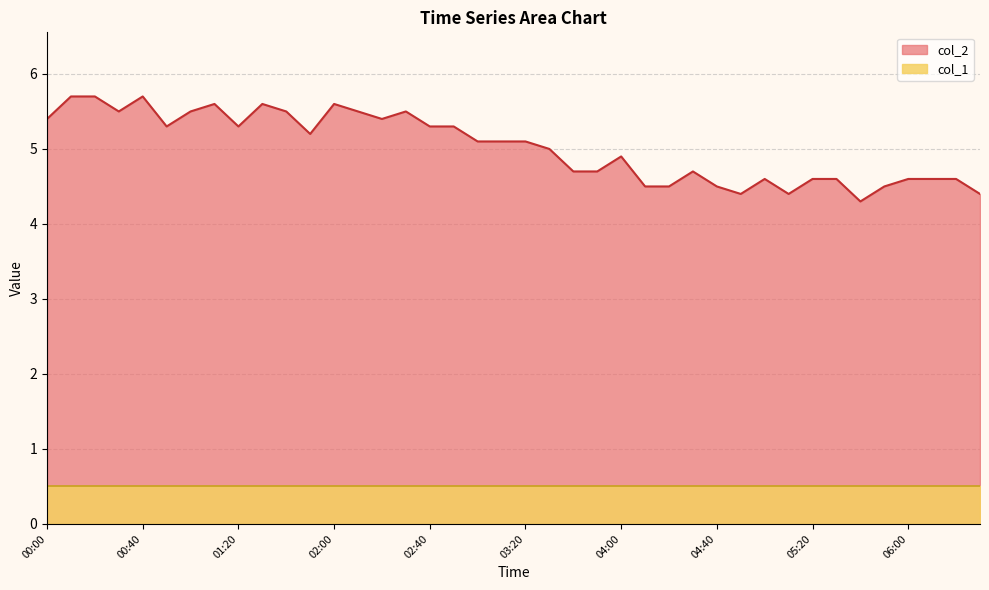

Is it true that the value at 2024/03/26 06:30:00 is 4.4?

True